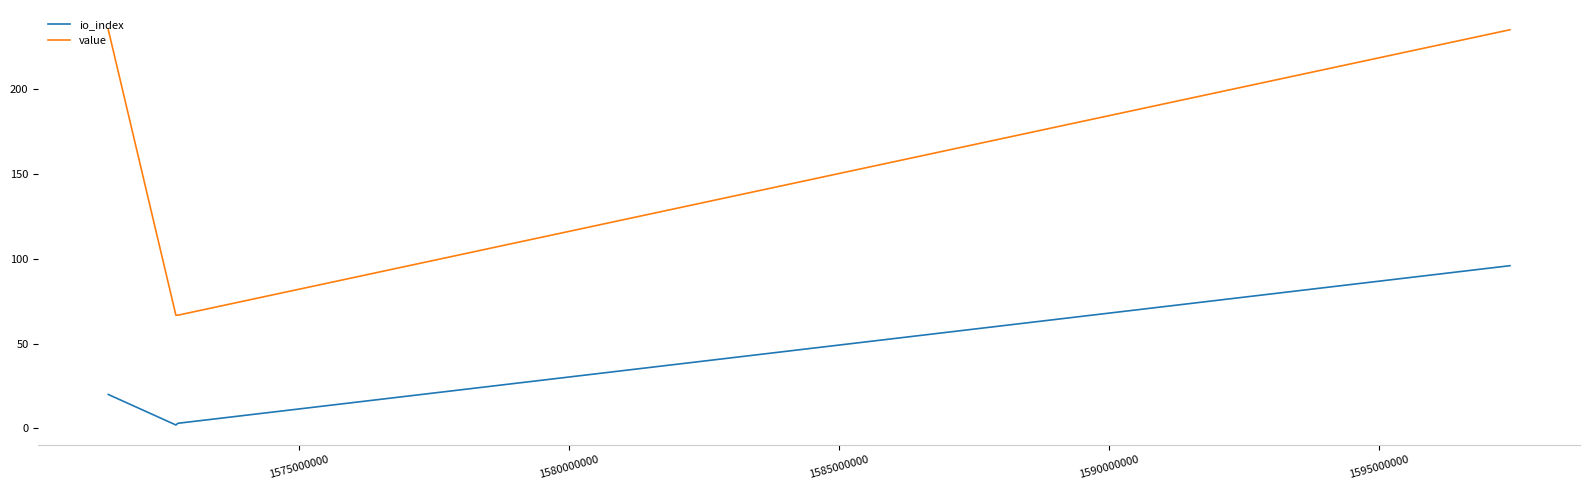

True or false: value and io_index intersect in this chart.

False